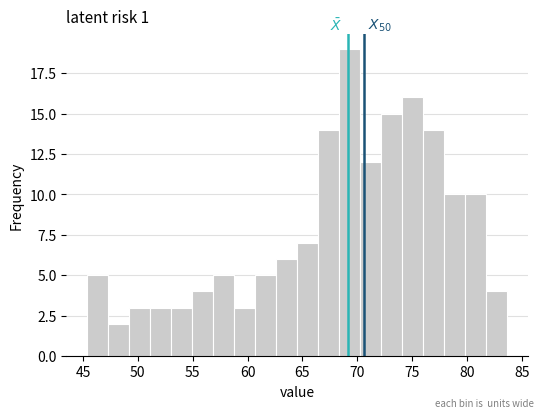

Read against the x-axis, roughly where is the centre of the tallest bar?

69.5